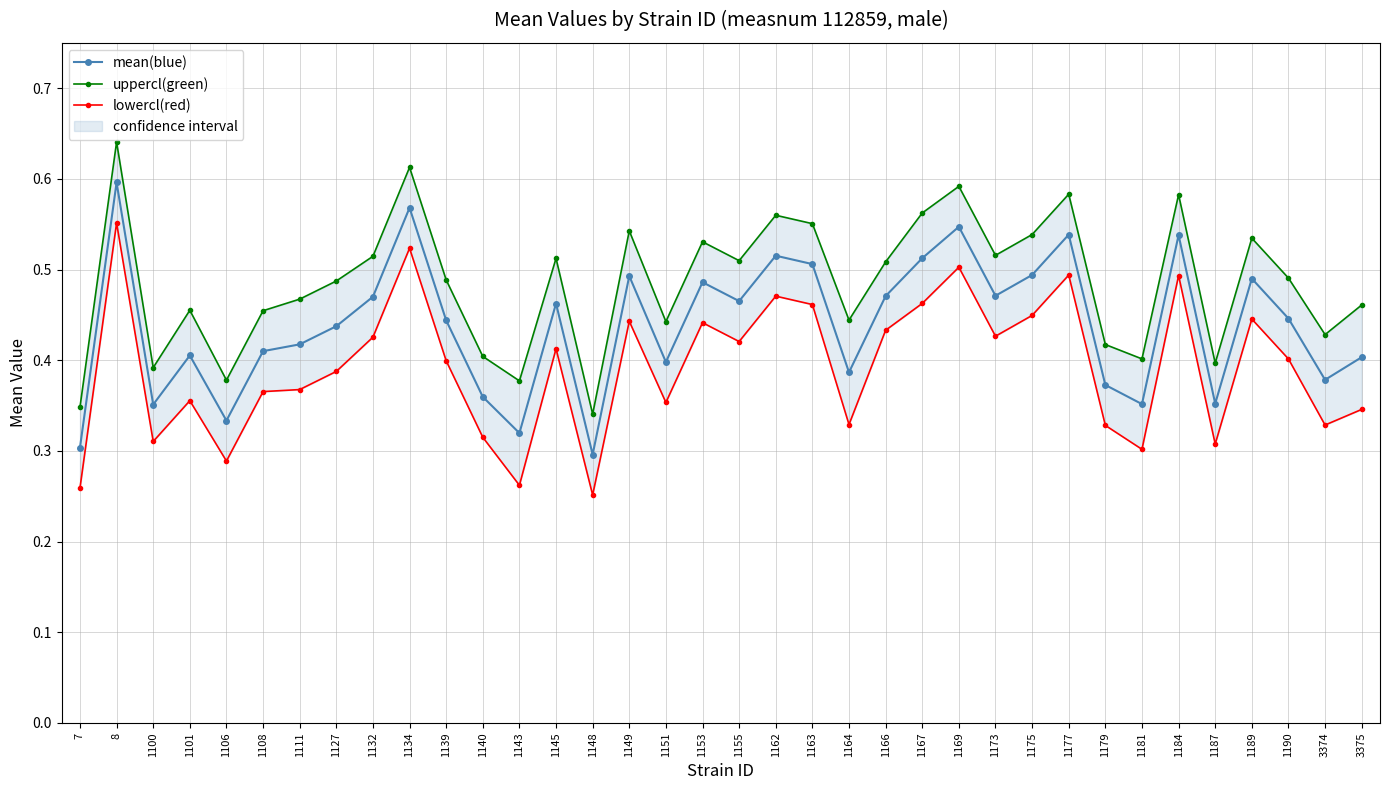

Between 1148 and 1149, which series saw the biggest shift?

uppercl(green)